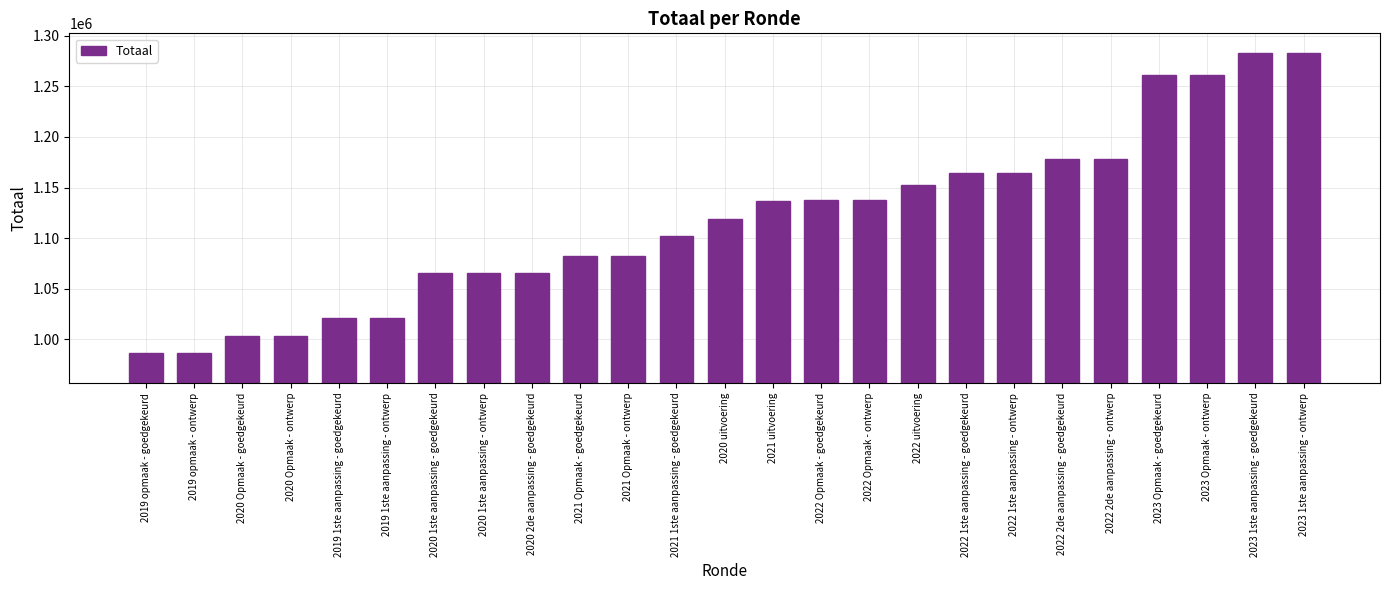

What is the value of the 1st bar from the left?

986320